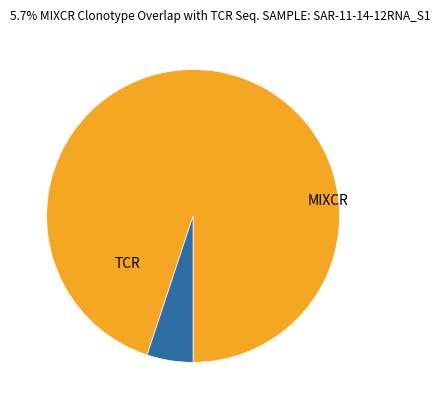

Is there a majority slice in this chart?

Yes